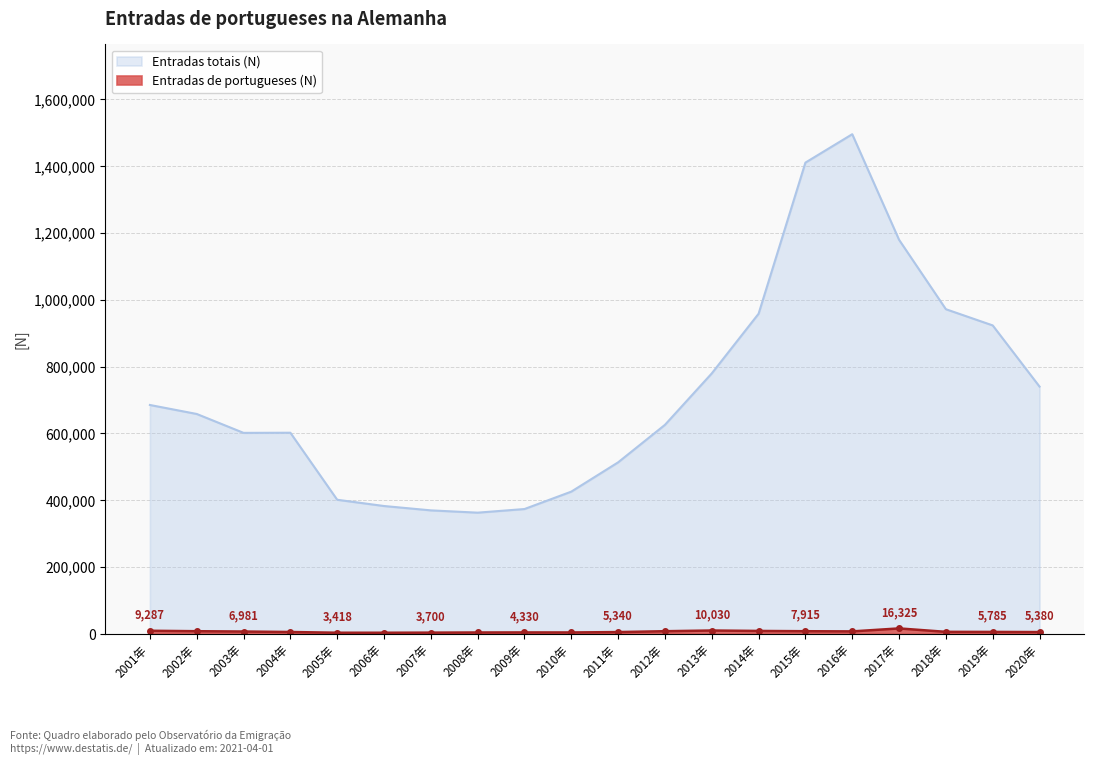

True or false: Entradas de portugueses (N) and Entradas totais (N) intersect in this chart.

False